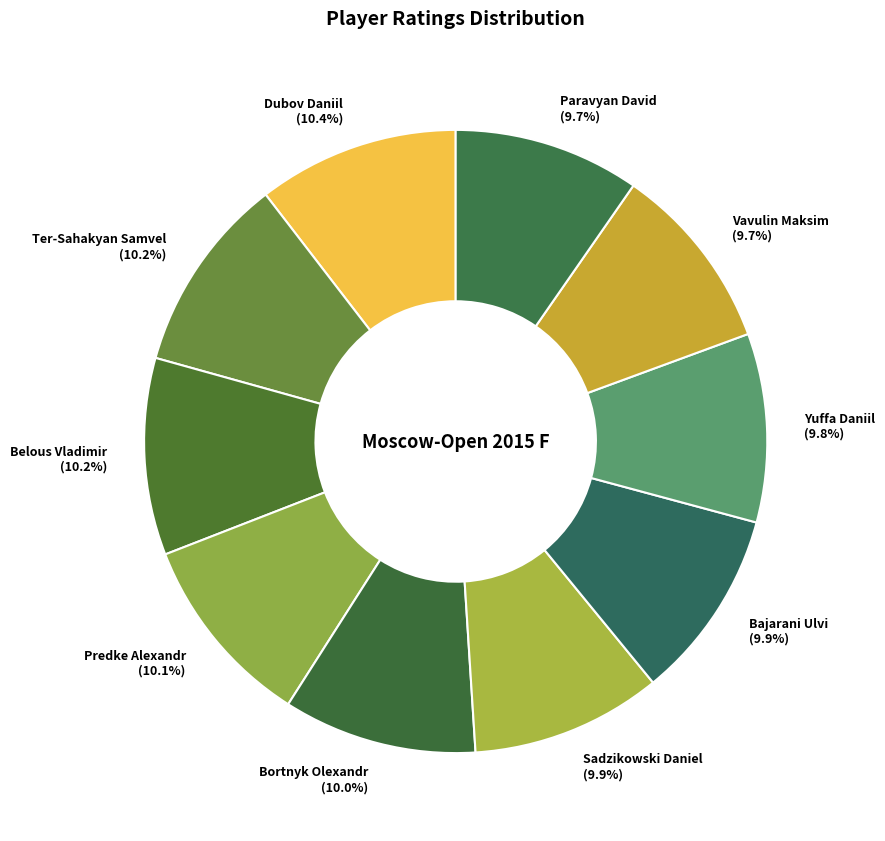

Does Bortnyk Olexandr represent more than half of the total?

No